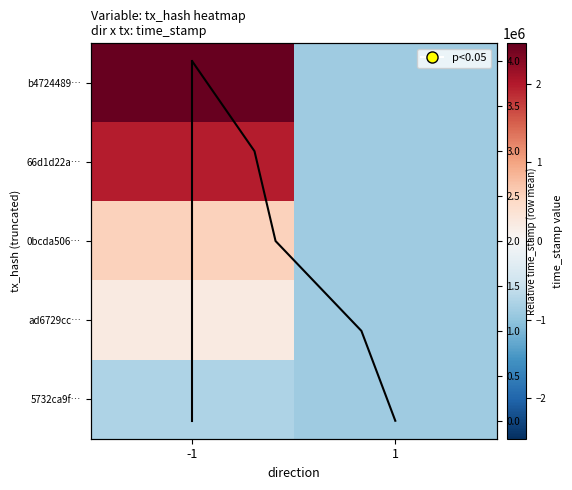

Approximately how many times larger is the value at -1 compared to -1?

4.0